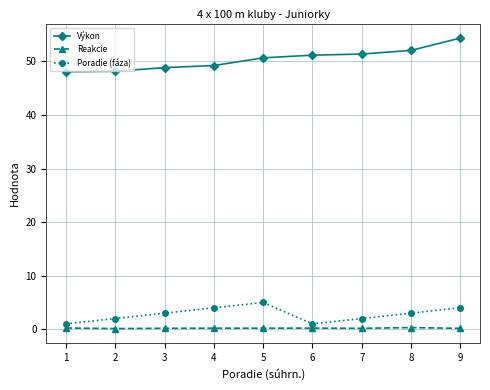

True or false: Reakcie and Výkon cross at least once.

False